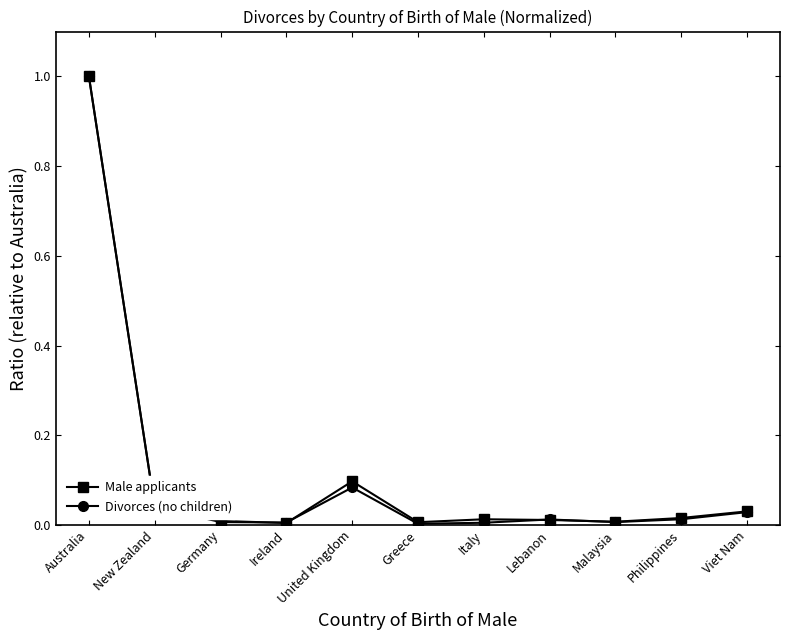

The Male applicants series shows 0.1 at New Zealand. True or false?

False